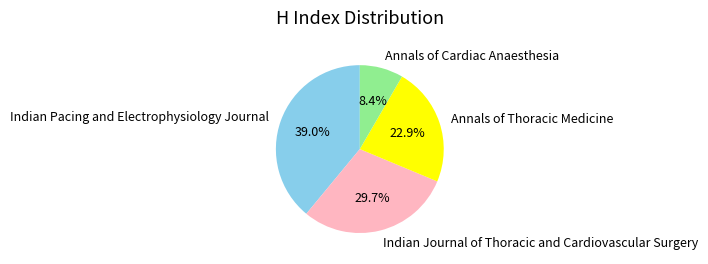

Rank the categories by value from highest to lowest.

Indian Pacing and Electrophysiology Journal, Indian Journal of Thoracic and Cardiovascular Surgery, Annals of Thoracic Medicine, Annals of Cardiac Anaesthesia